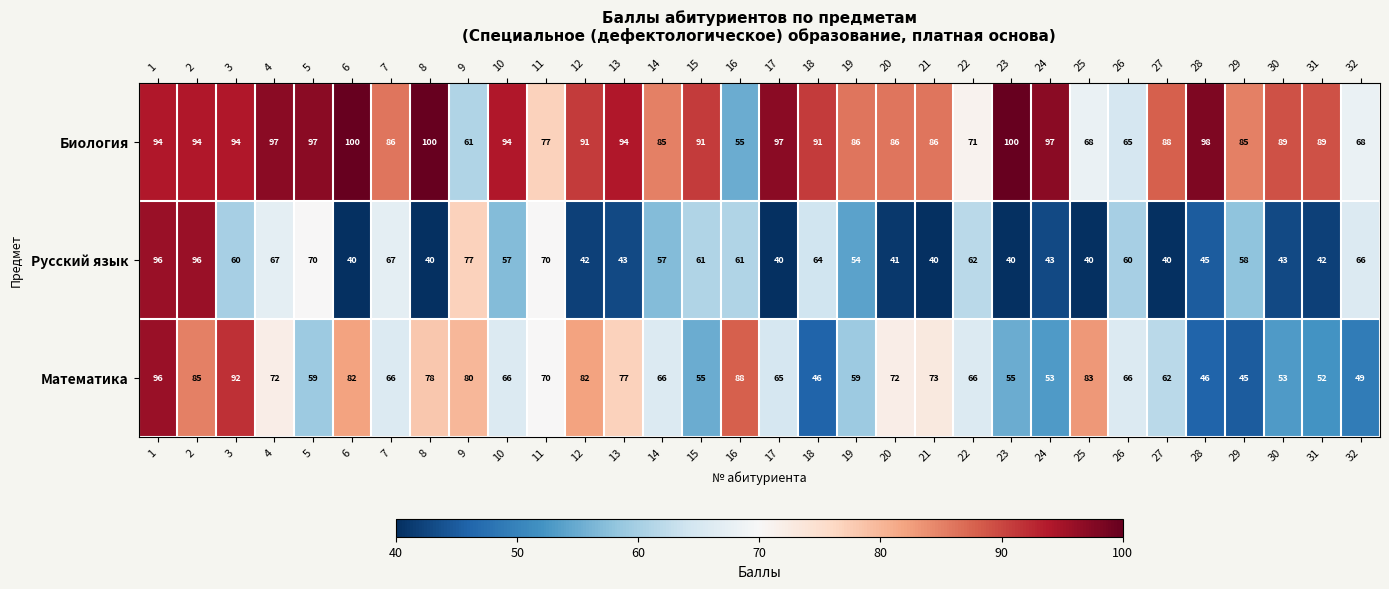

How many distinct data groups are displayed?

3